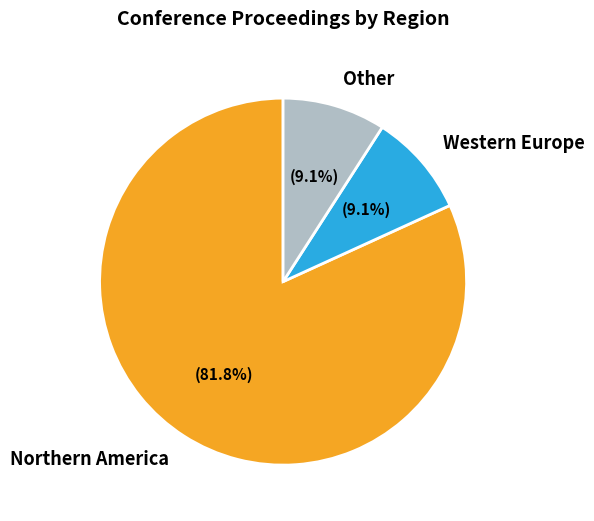

To the nearest percent, what portion does Other represent?

9%